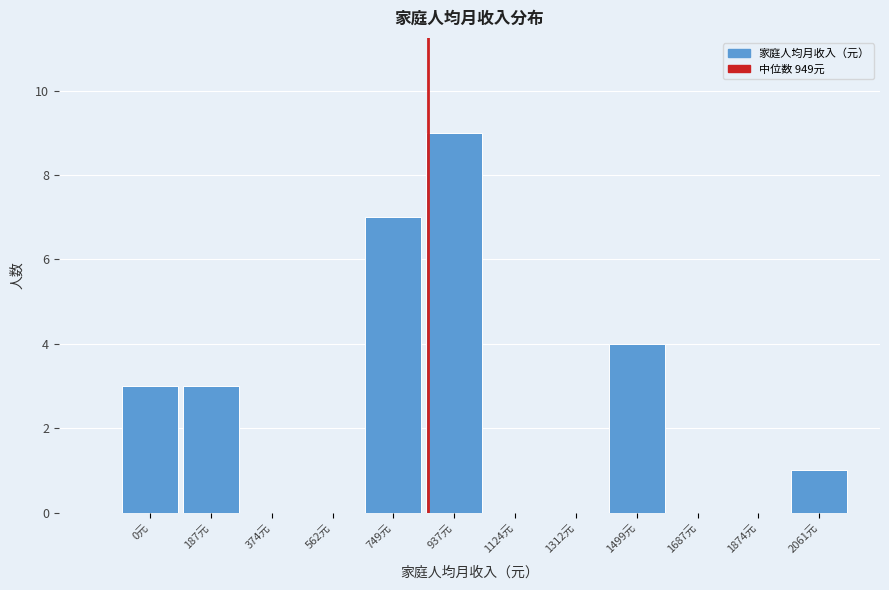

Reading left to right, transcribe all the data shown in this chart.

0元=3	187元=3	374元=0	562元=0	749元=7	937元=9	1124元=0	1312元=0	1499元=4	1687元=0	1874元=0	2061元=1